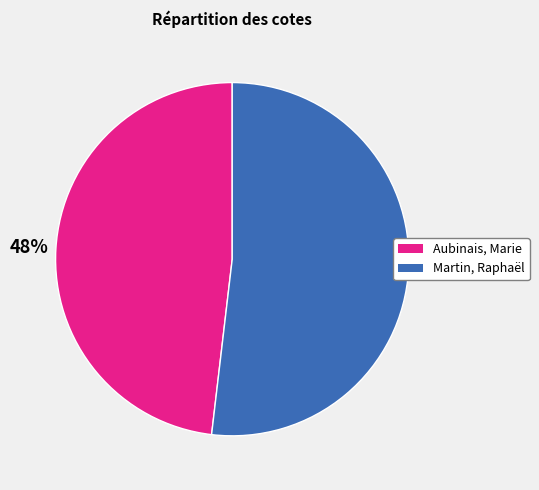

Rank the categories by value from lowest to highest.

Aubinais, Marie, Martin, Raphaël